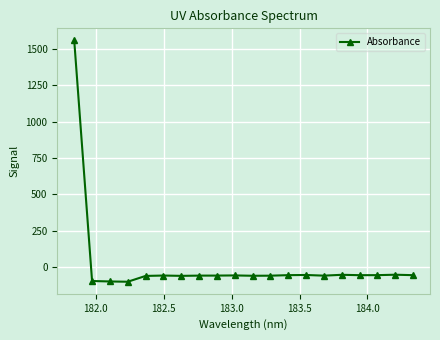

True or false: the data has more than 1 interior local peaks.

True